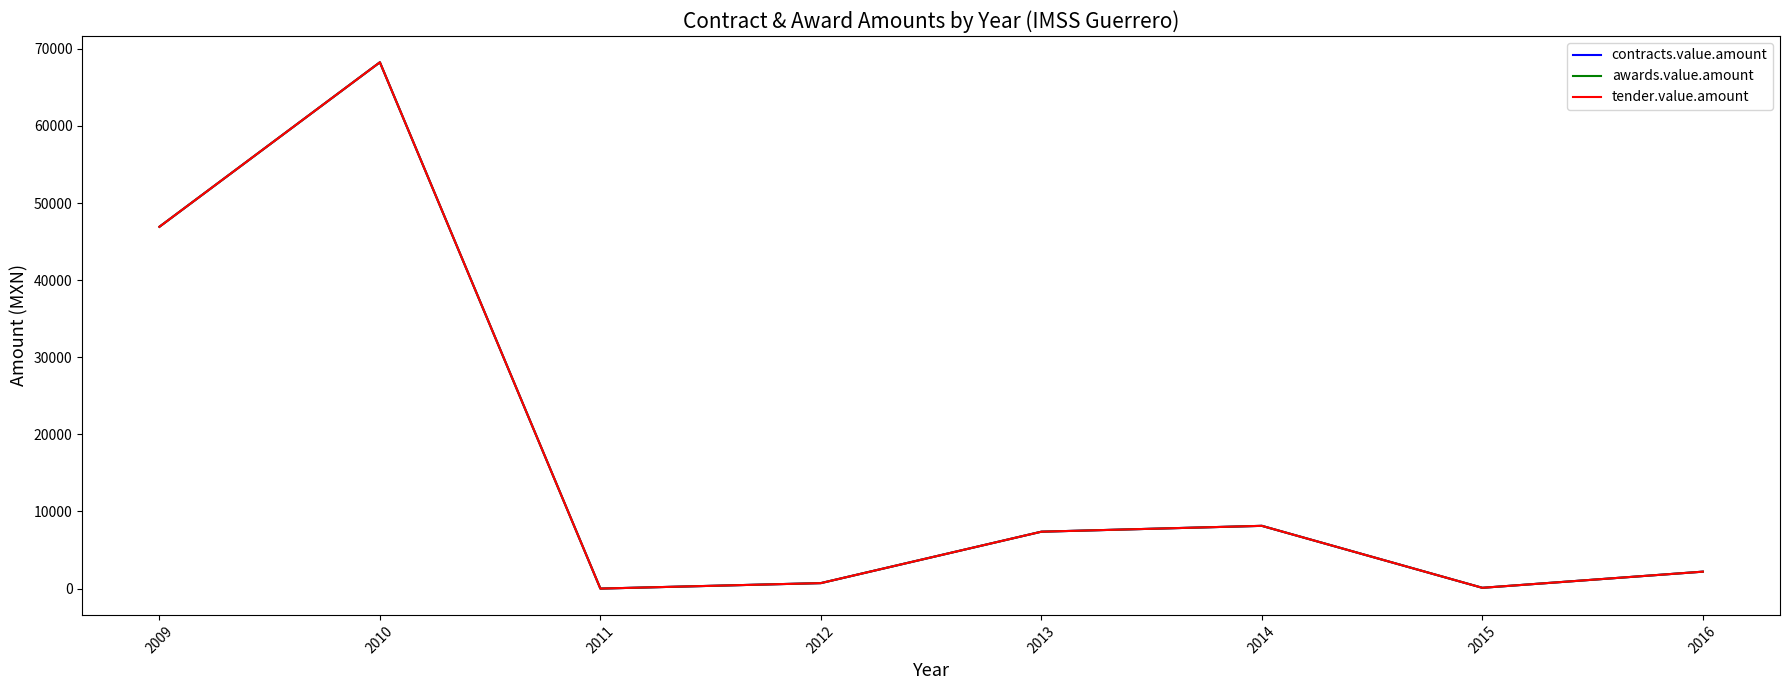

Does the chart have visible grid lines?

No